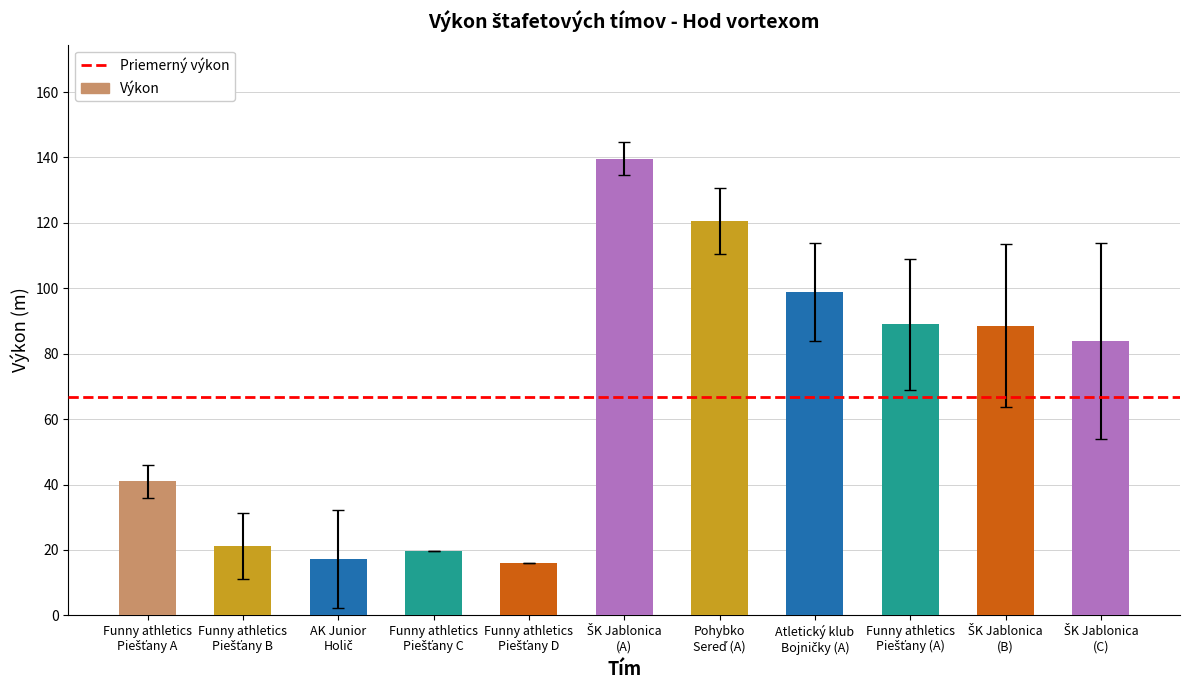

What is the sum of all values?

735.4